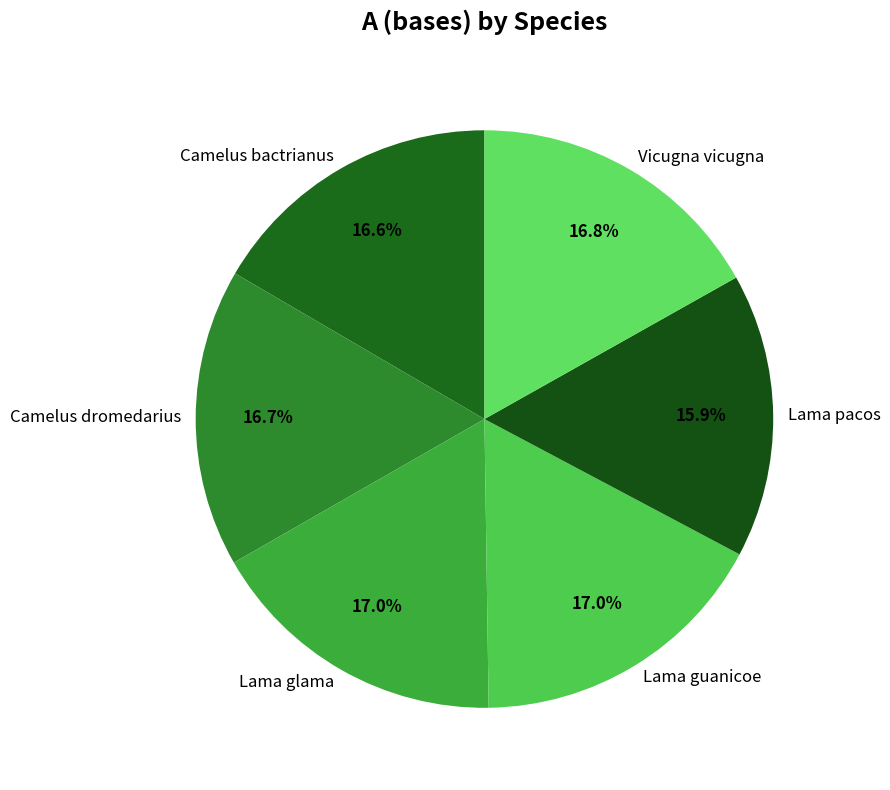

Which category has the smallest portion of the pie?

Lama pacos